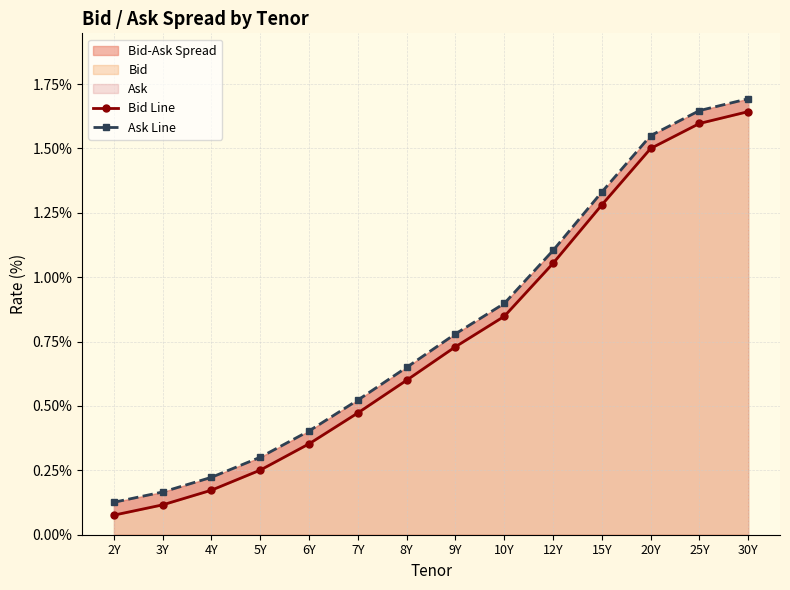

What is the sum of the Bid Line values at 8Y and 20Y?

2.1